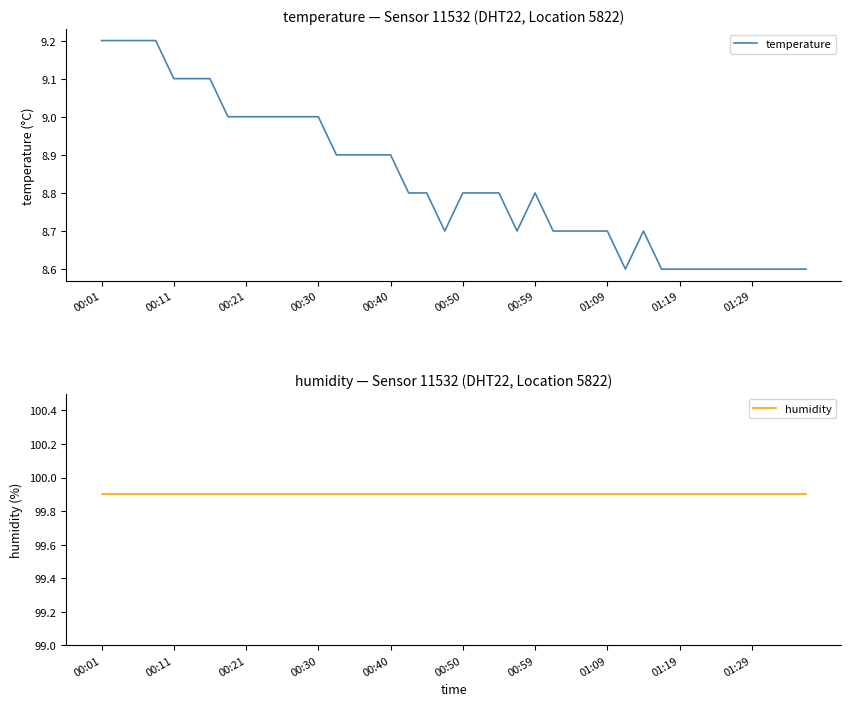

List the series in order of their peak value, lowest first.

temperature, humidity